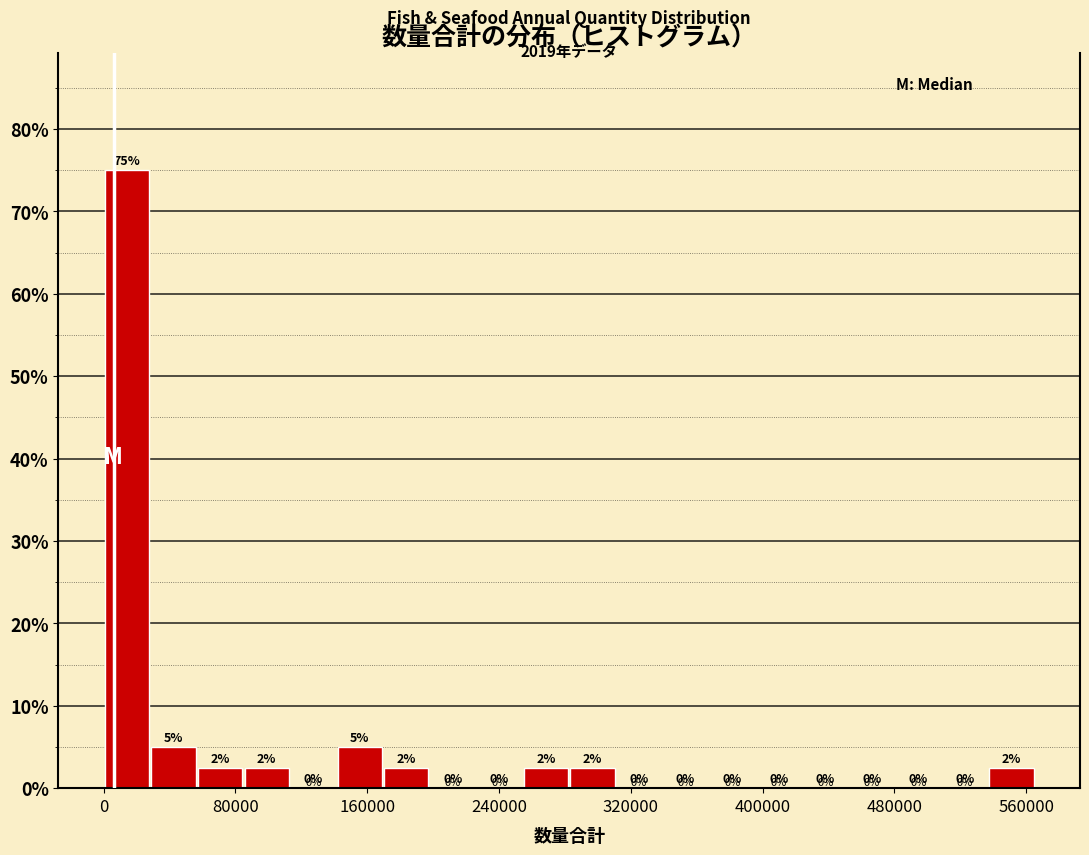

Around what value on the x-axis is the tallest bar? Give the approximate position of its centre, as read against the axis.

10000